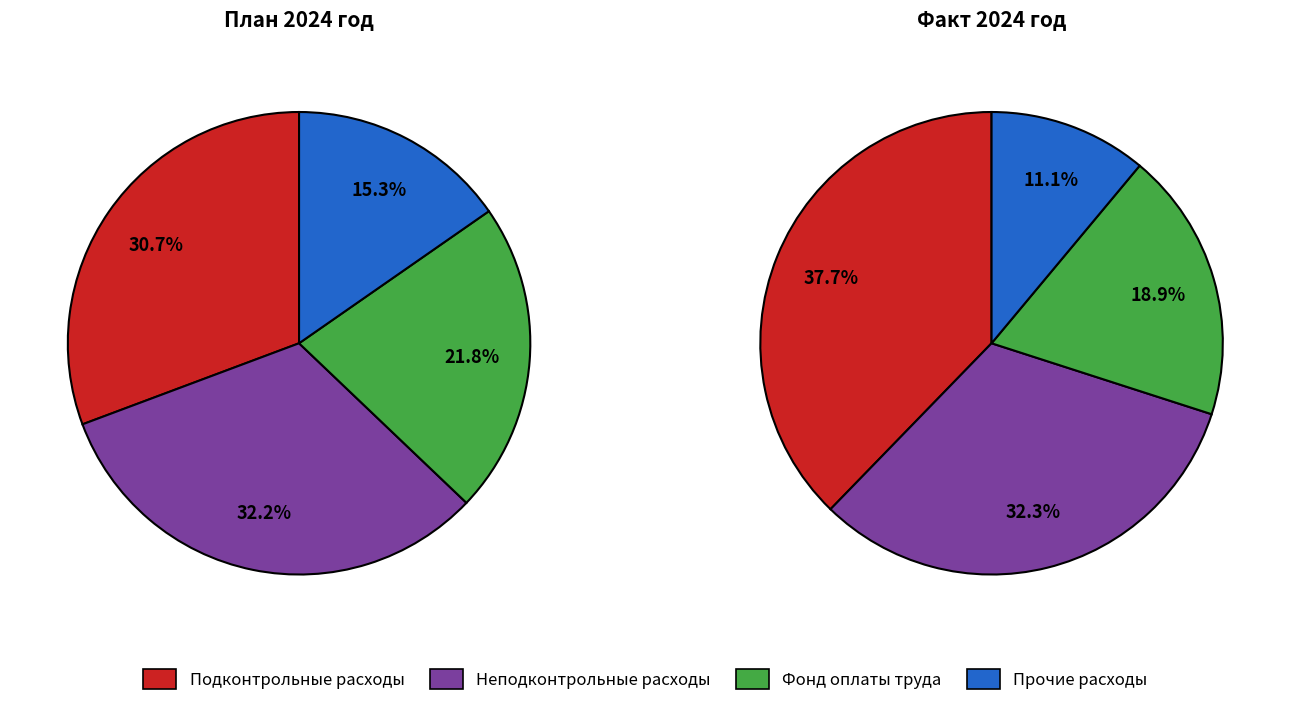

To the nearest percent, what portion does Фонд оплаты труда represent?

19%